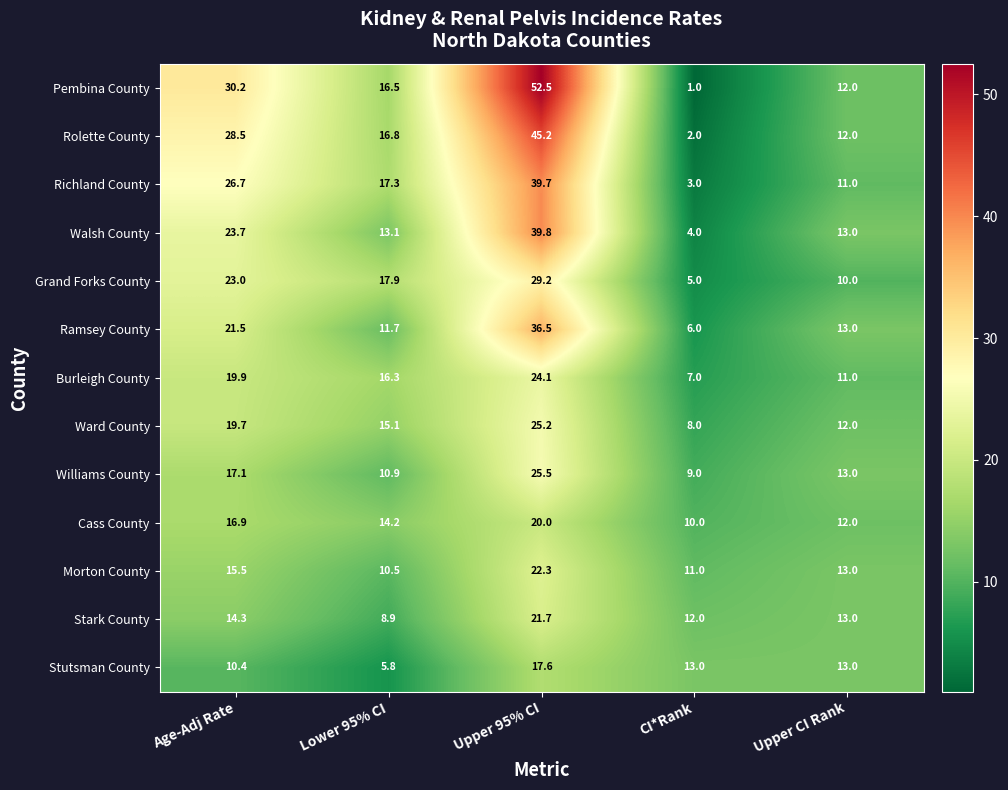

Is it true that Stark County equals 11.9 at Upper 95% CI?

False